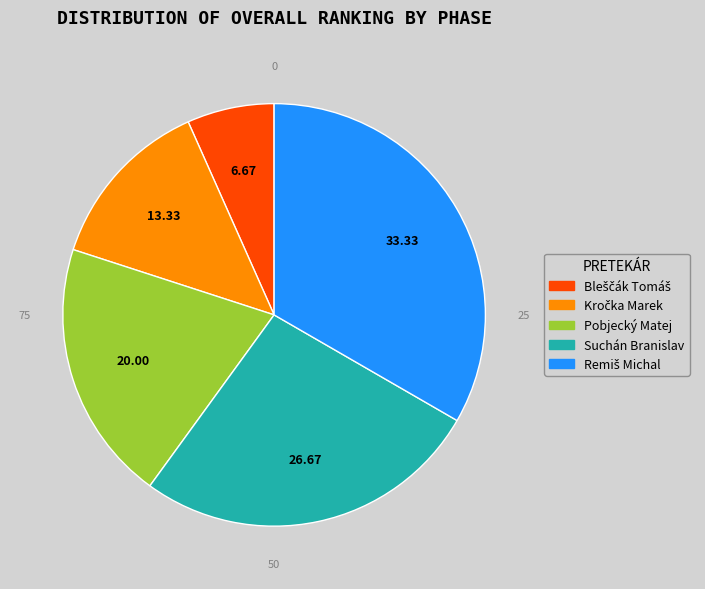

Is there any slice that represents more than half of the pie?

No